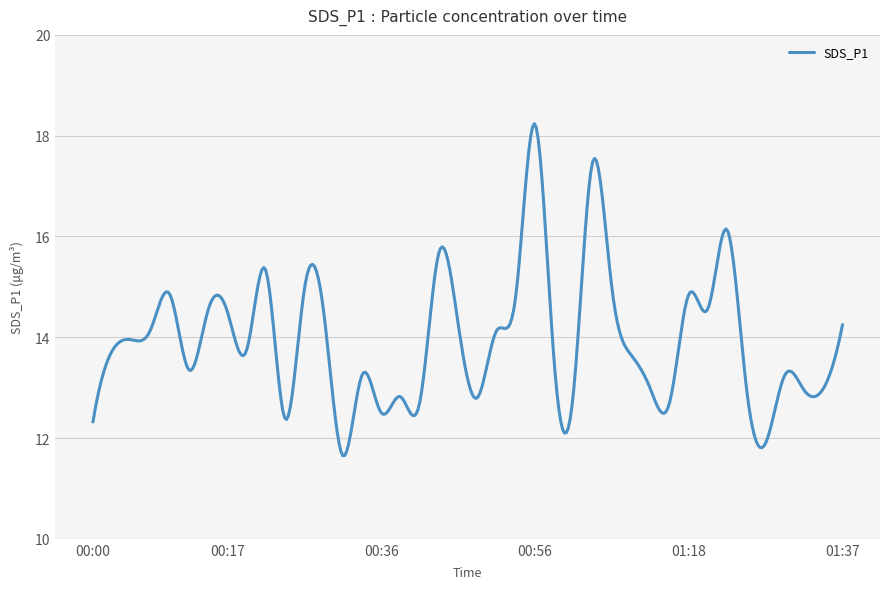

What is the smallest value displayed?

11.7